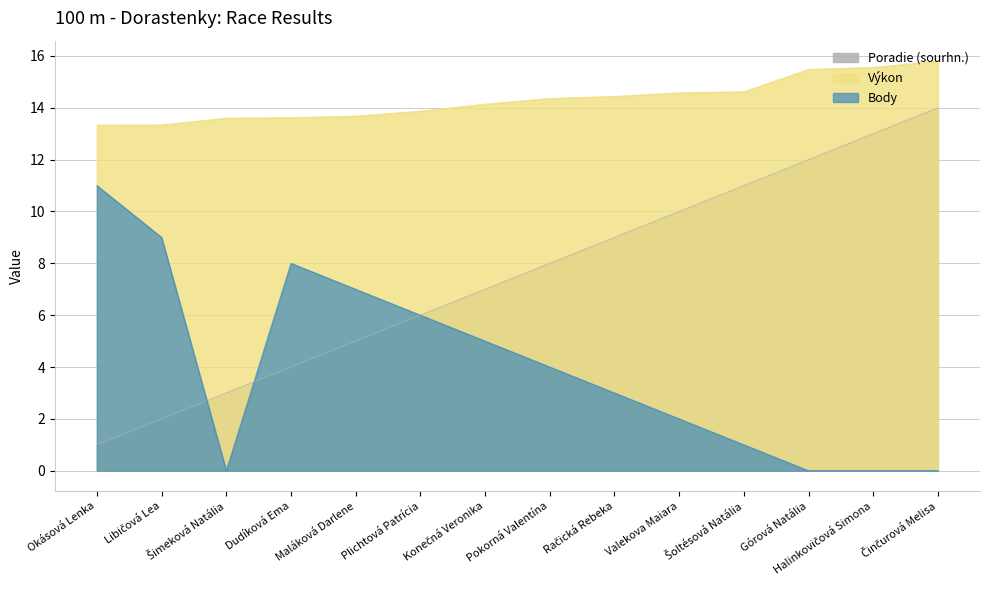

Reading left to right, transcribe all the data shown in this chart.

Poradie (sourhn.): 1.0	2.0	3.0	4.0	5.0	6.0	7.0	8.0	9.0	10.0	11.0	12.0	13.0	14.0
Výkon: 13.3	13.3	13.6	13.6	13.7	13.9	14.1	14.4	14.4	14.6	14.6	15.5	15.6	15.8
Body: 11.0	9.0	0.0	8.0	7.0	6.0	5.0	4.0	3.0	2.0	1.0	0.0	0.0	0.0